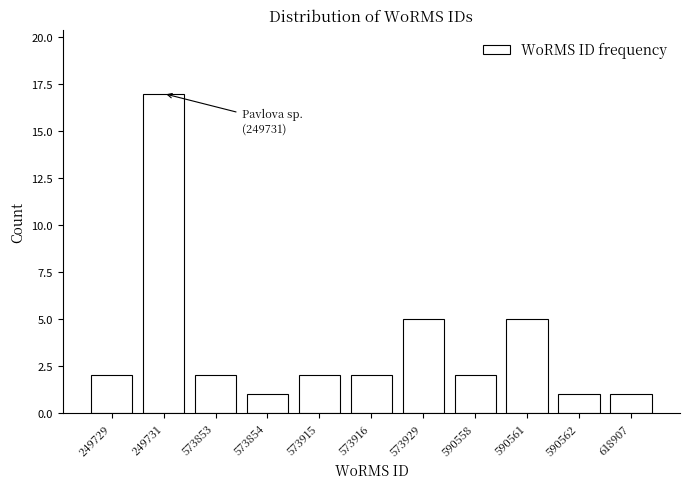

Reading left to right, what are all the values shown in this chart?

2	17	2	1	2	2	5	2	5	1	1